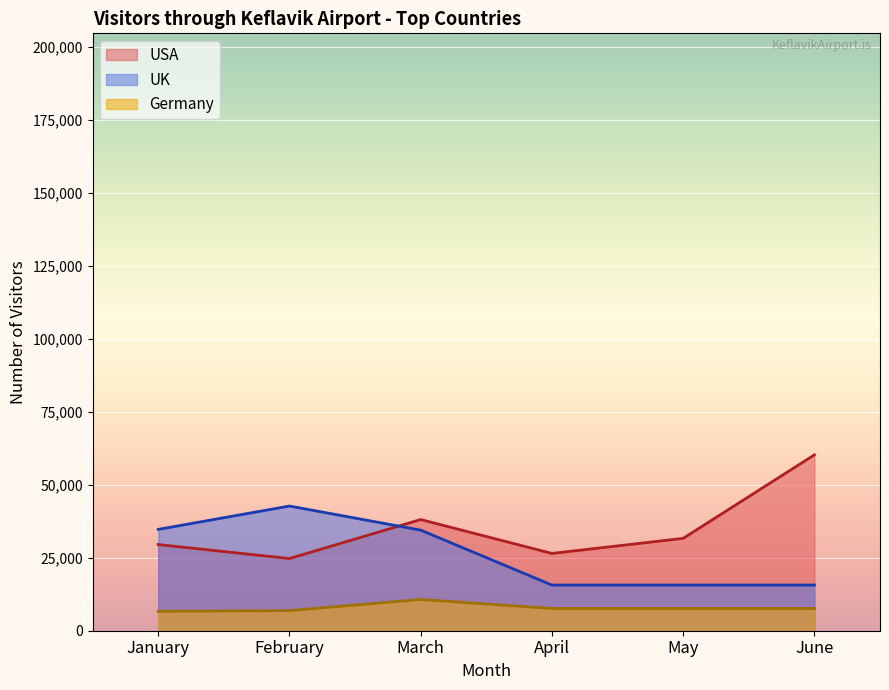

How many lines are shown in the chart?

3